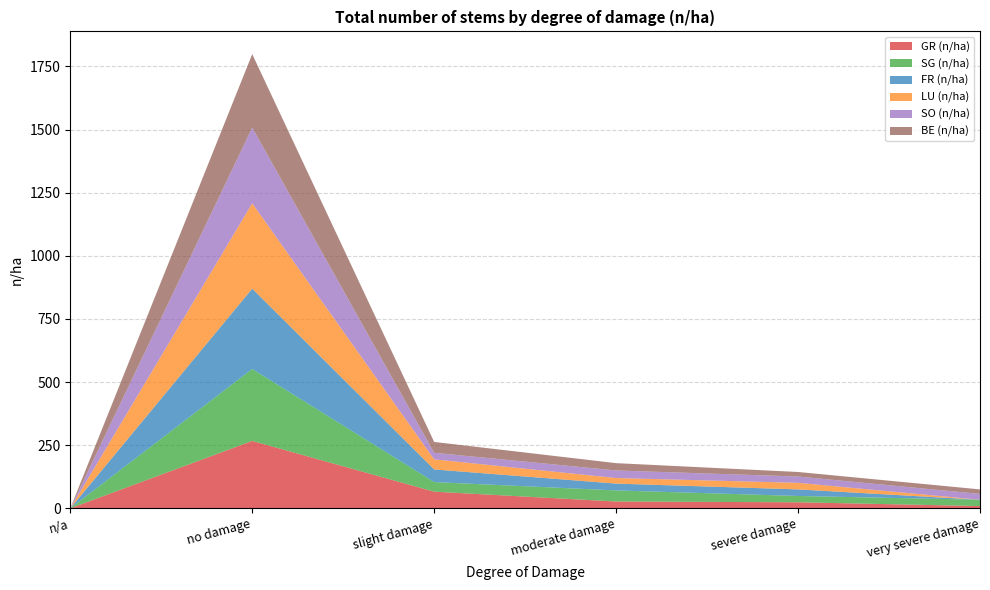

Reading left to right, what are all the values shown in this chart?

GR (n/ha): 0	267	66	27	24	9
SG (n/ha): 0	285	38	44	25	25
FR (n/ha): 0	318	50	27	26	0
LU (n/ha): 0	338	40	22	26	0
SO (n/ha): 0	300	26	30	25	23
BE (n/ha): 0	291	43	29	18	18